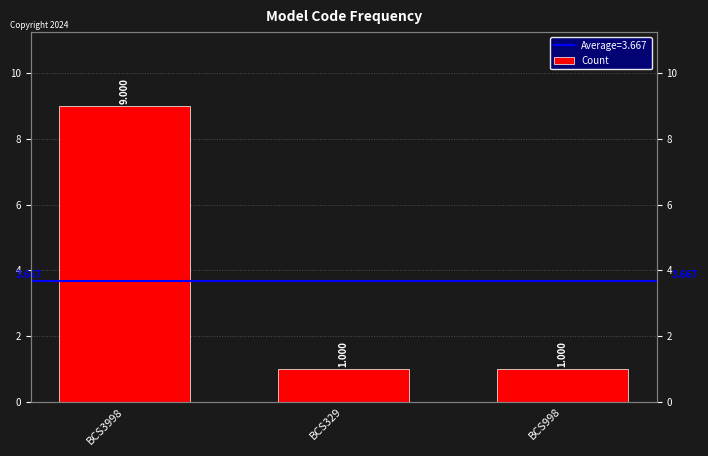

Which category has the highest value across all series?

BCS3998